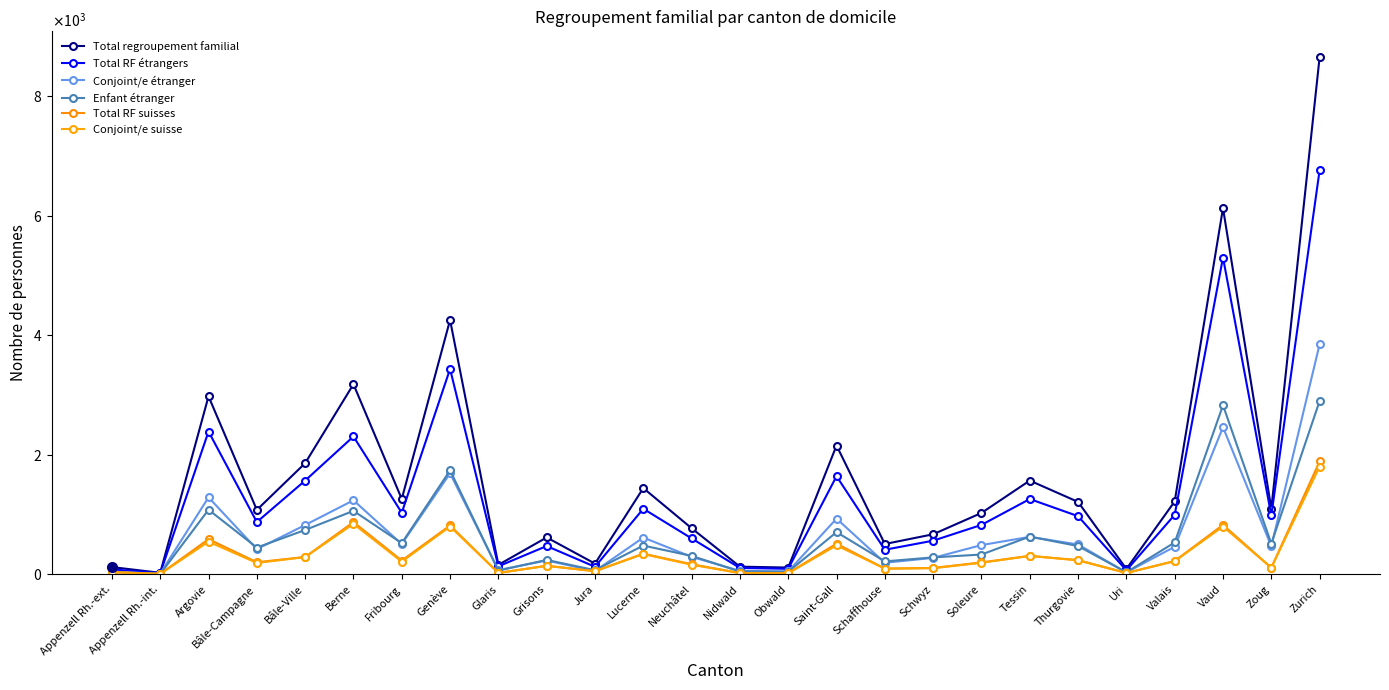

Does the chart have visible grid lines?

No